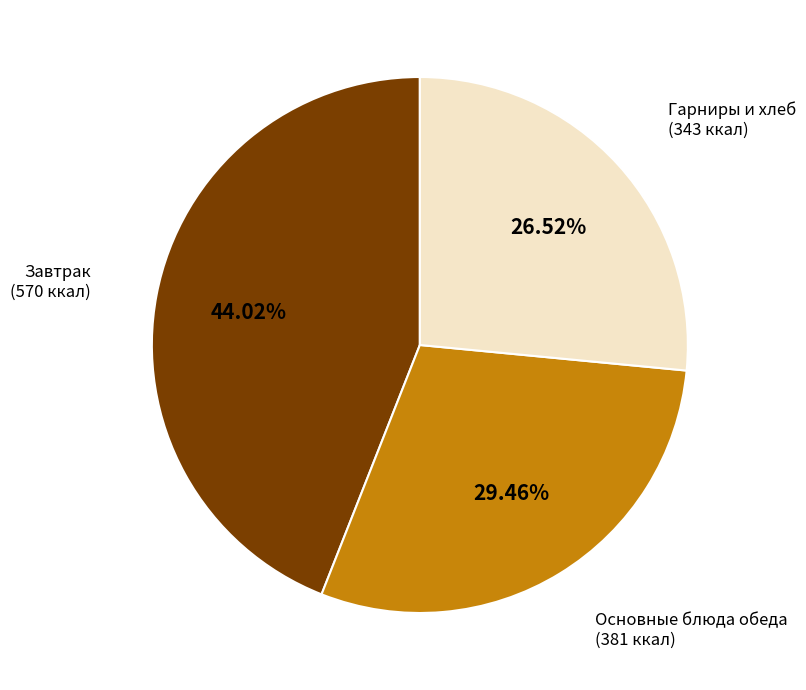

Rank the categories by value from lowest to highest.

Гарниры и хлеб, Основные блюда обеда, Завтрак